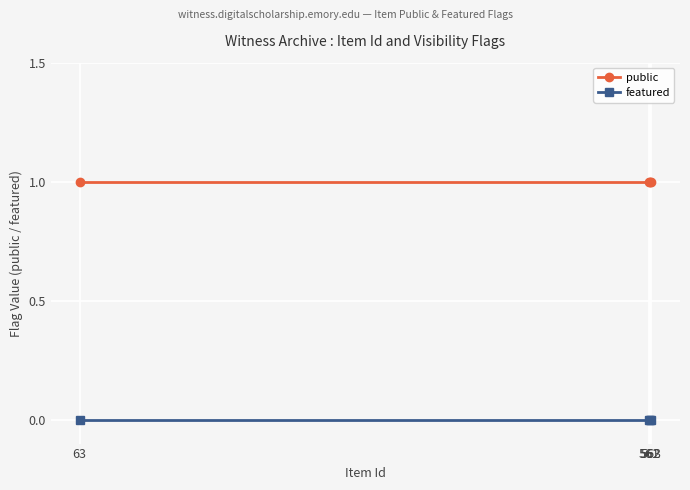

True or false: public has more than 2 points higher than both neighbors.

False